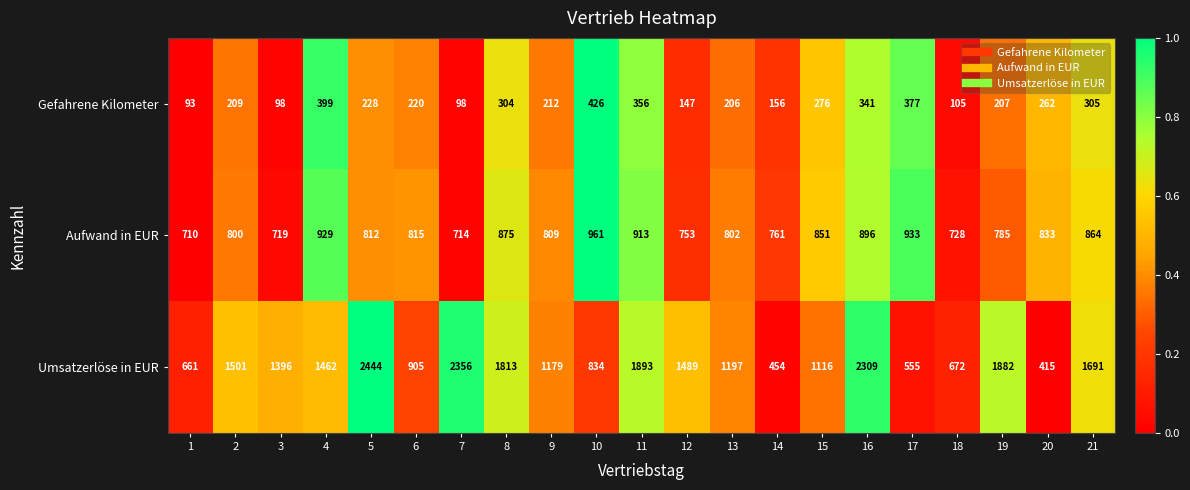

How many series are shown in this chart?

3